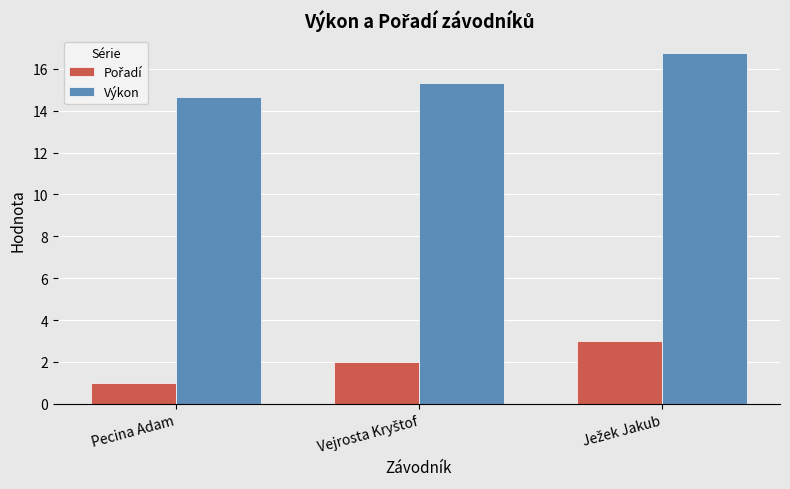

Which series has the widest spread of values?

Výkon